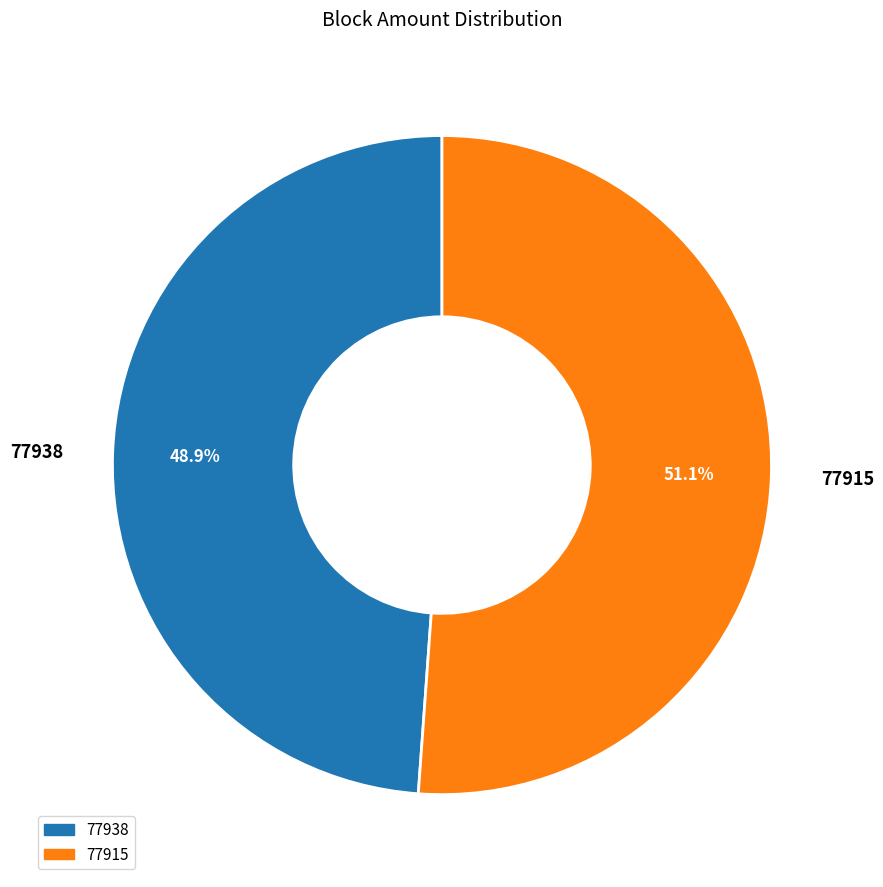

To the nearest percent, what is the difference between the 77938 and 77915 slice percentages?

2%